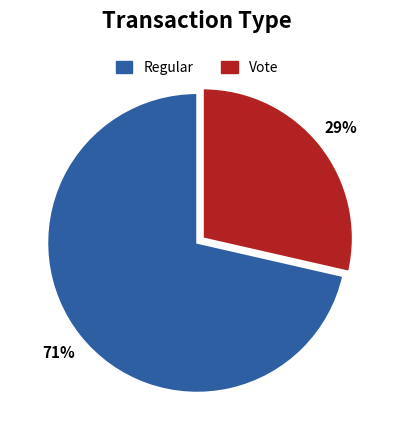

To the nearest percent, what portion does Regular represent?

71%